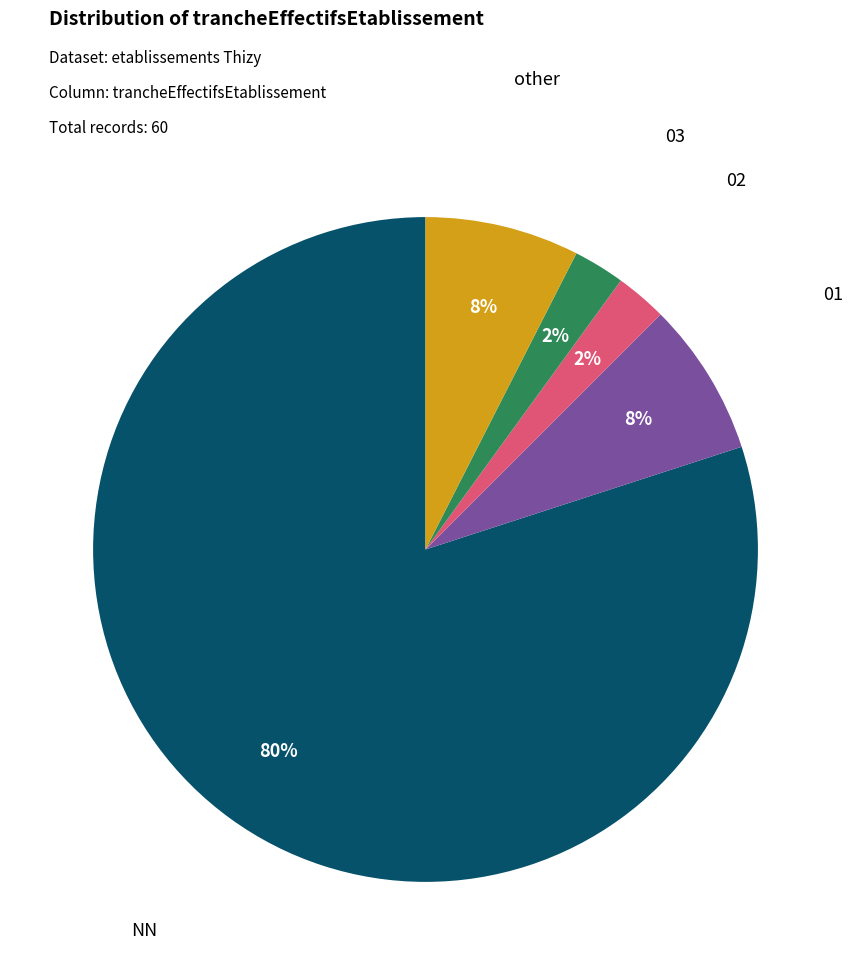

To the nearest percent, what is the average slice percentage?

20%